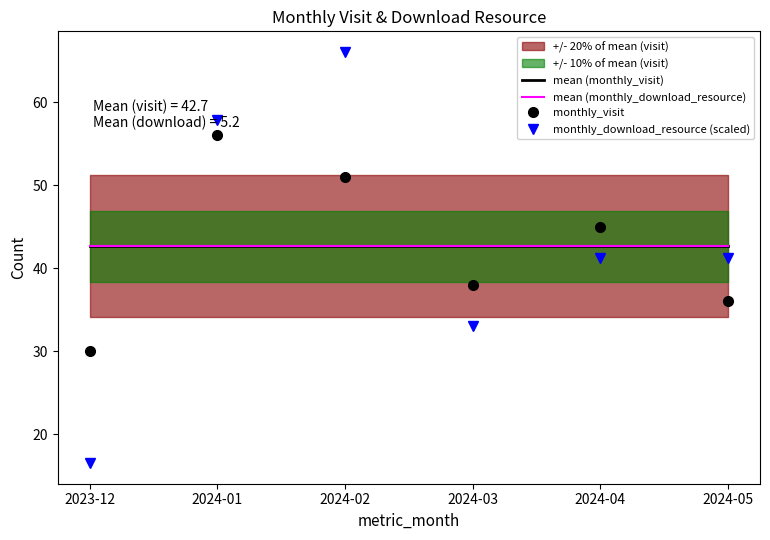

True or false: mean (monthly_visit) has a value of 42.7 at 2024-05.

True